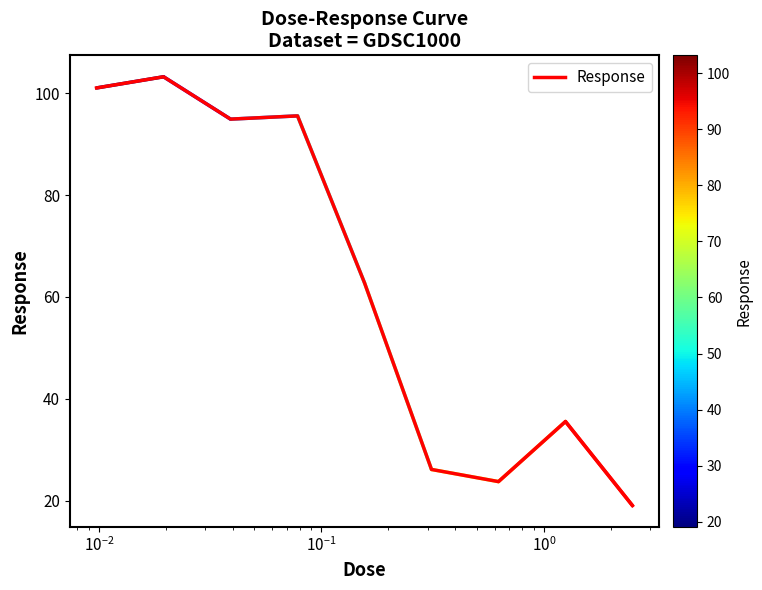

What is the maximum value shown in the chart?

103.2